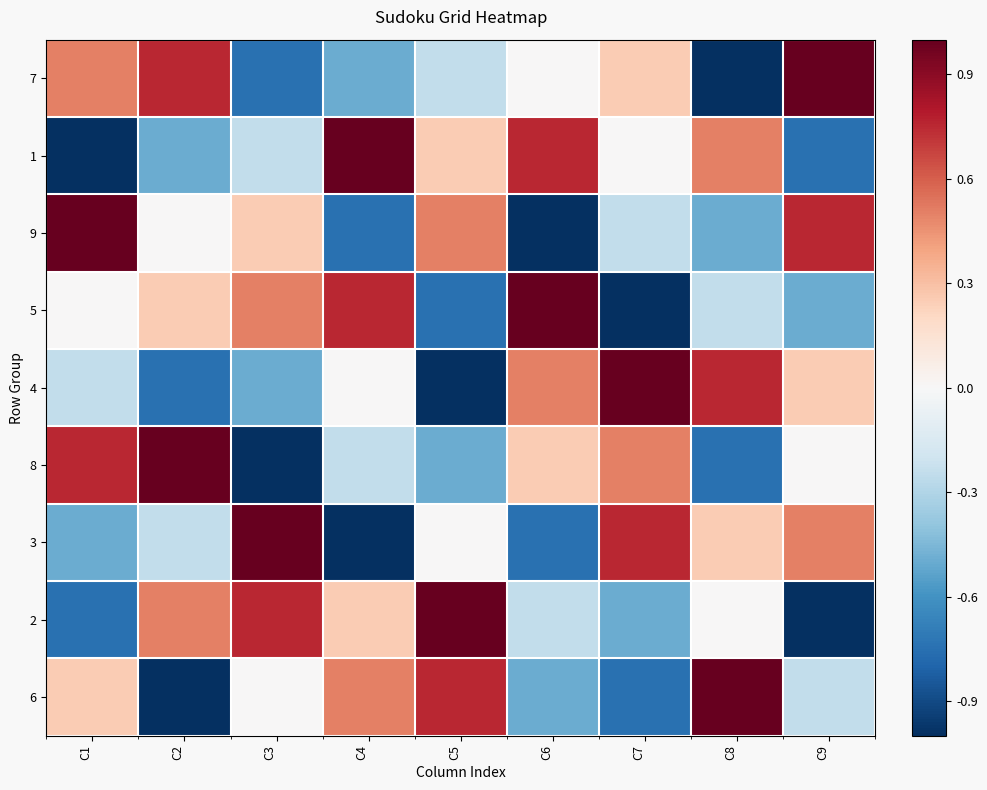

At C5, list the series in order from largest to smallest.

2, 6, 9, 1, 3, 7, 8, 5, 4